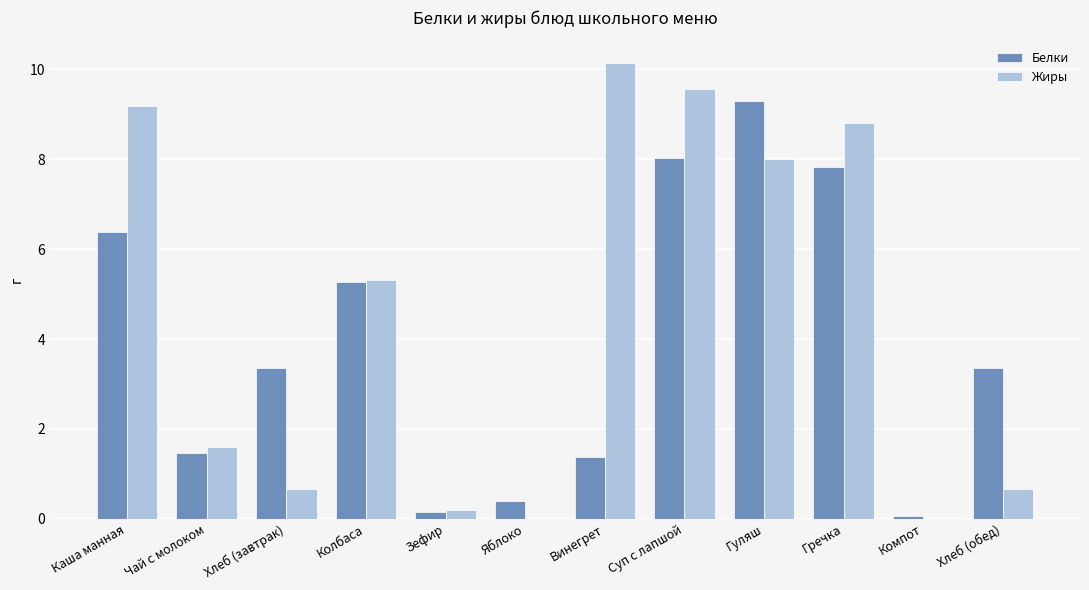

What is the sum of the Жиры values at Хлеб (завтрак) and Гречка?

9.5